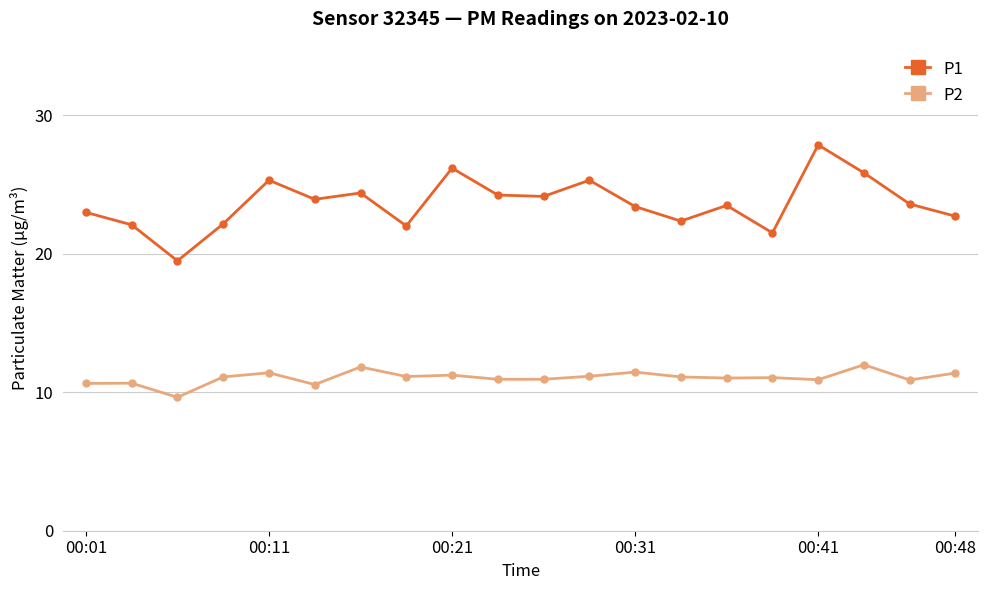

List the series in order of their peak value, lowest first.

P2, P1